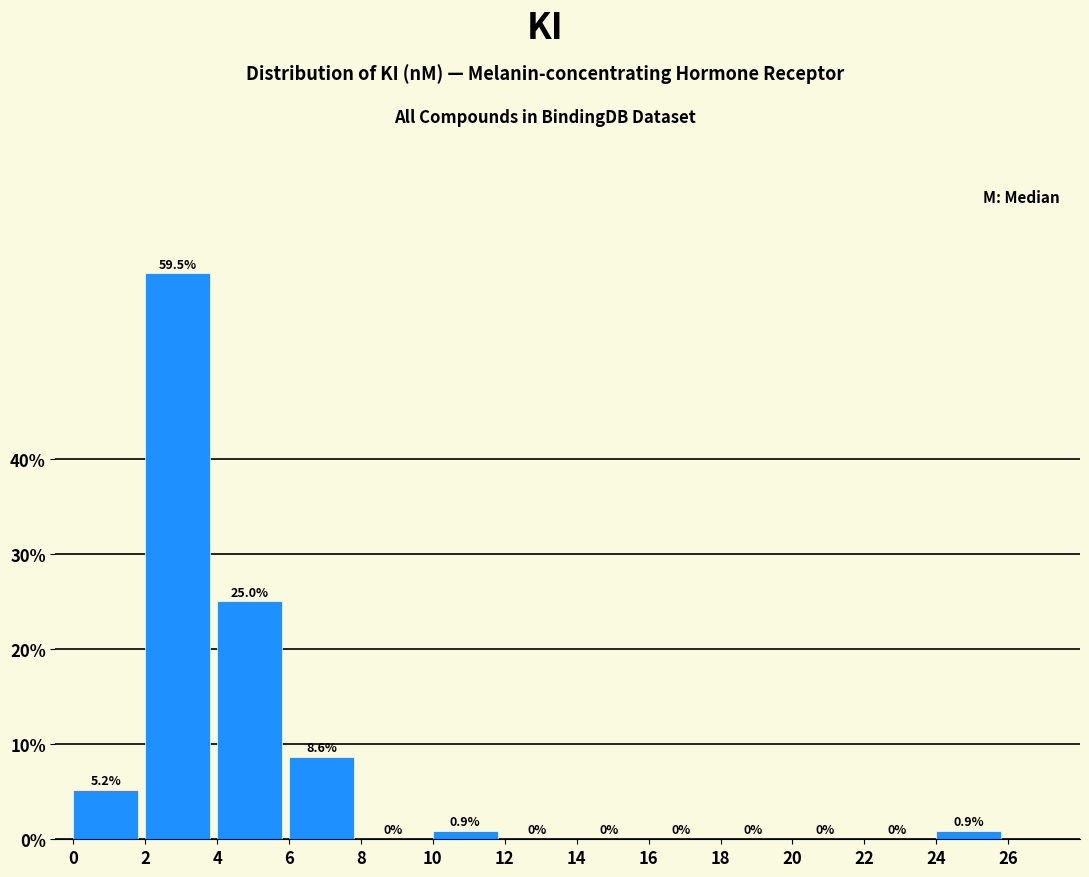

Reading left to right, list every bar in this chart as the range it spans on the x-axis followed by its height.

0 to 2: 5.2
2 to 4: 59.5
4 to 6: 25.0
6 to 8: 8.6
8 to 10: 0.0
10 to 12: 0.9
12 to 14: 0.0
14 to 16: 0.0
16 to 18: 0.0
18 to 20: 0.0
20 to 22: 0.0
22 to 24: 0.0
24 to 26: 0.9